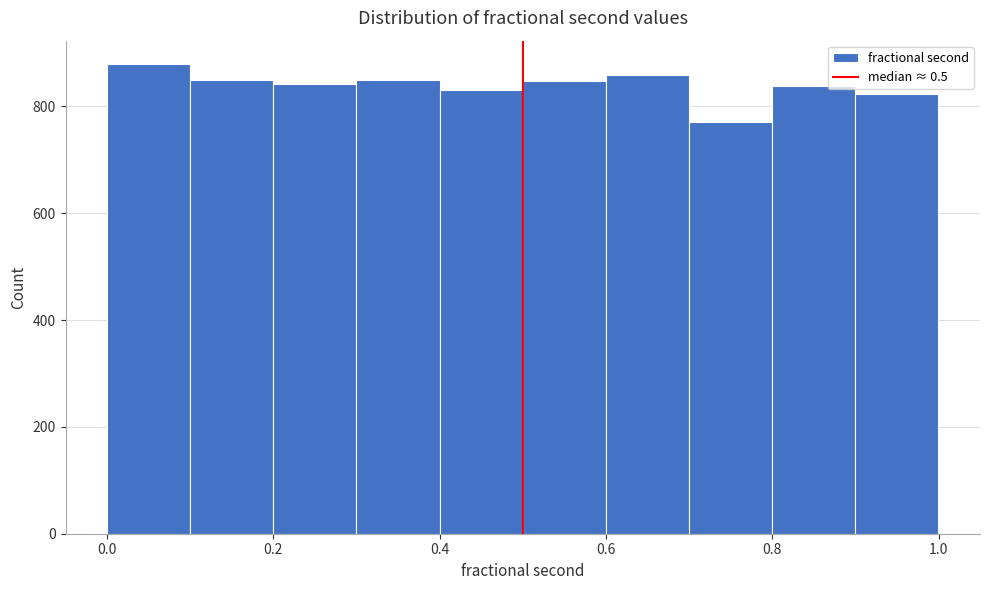

Over which range of the x-axis is the bar tallest?

0.0 to 0.1